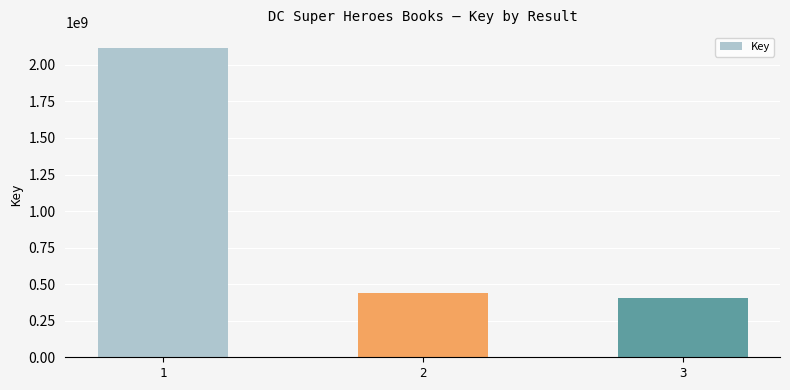

Which category has the highest value across all series?

1